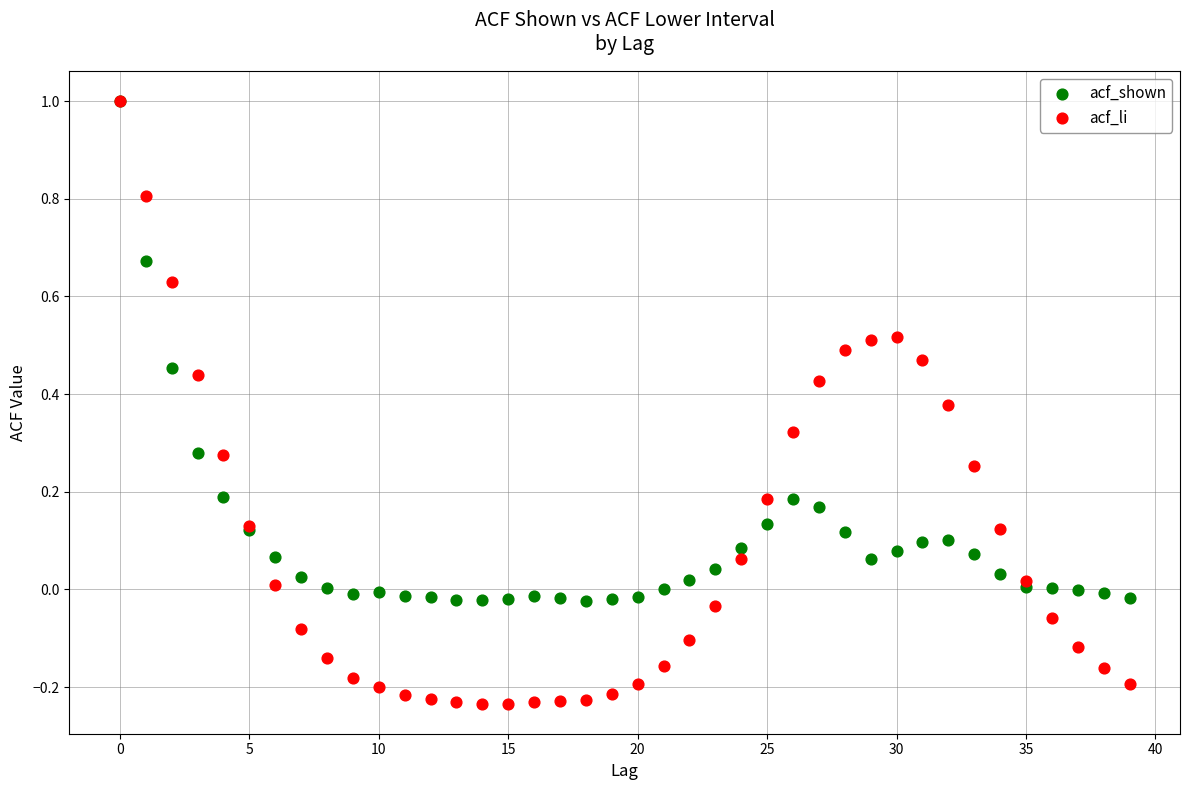

What are all the series names shown in the legend?

acf_shown, acf_li